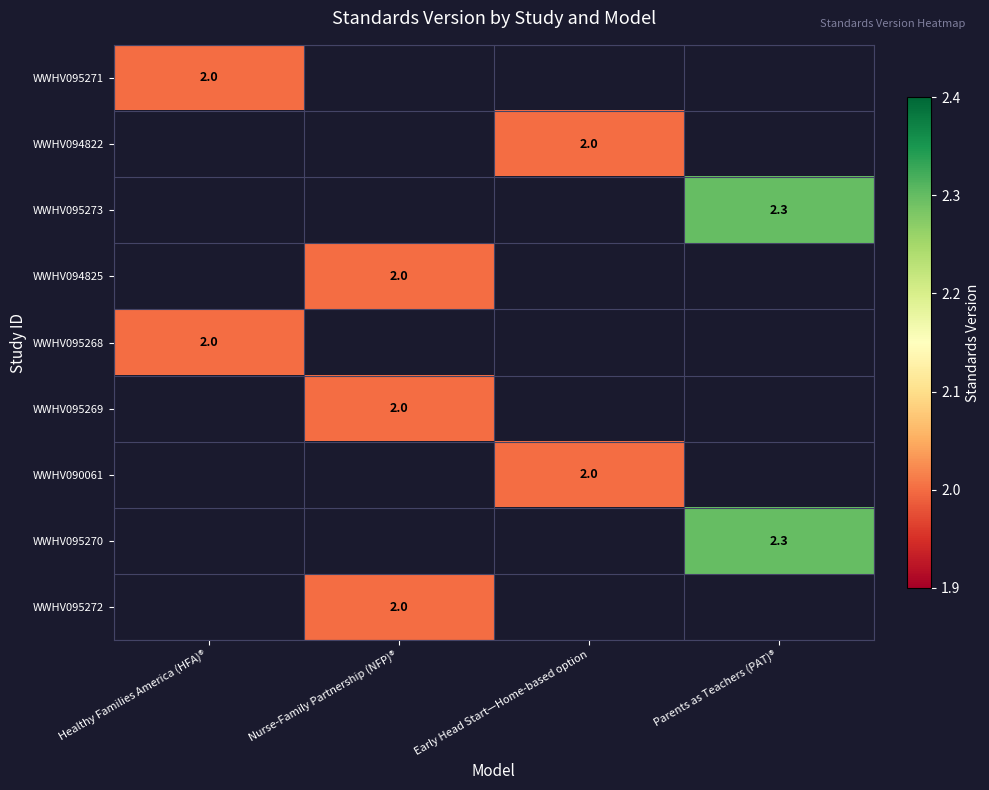

The value of WWHV095268 at Healthy Families America (HFA)® is 1.1. True or false?

False